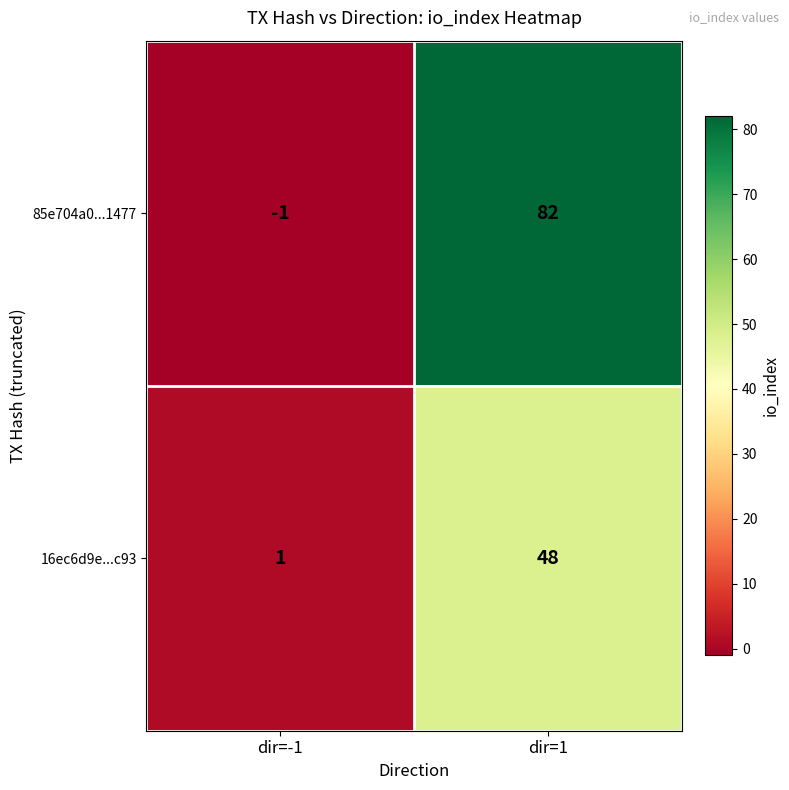

Which category has the highest value across all series?

dir=1